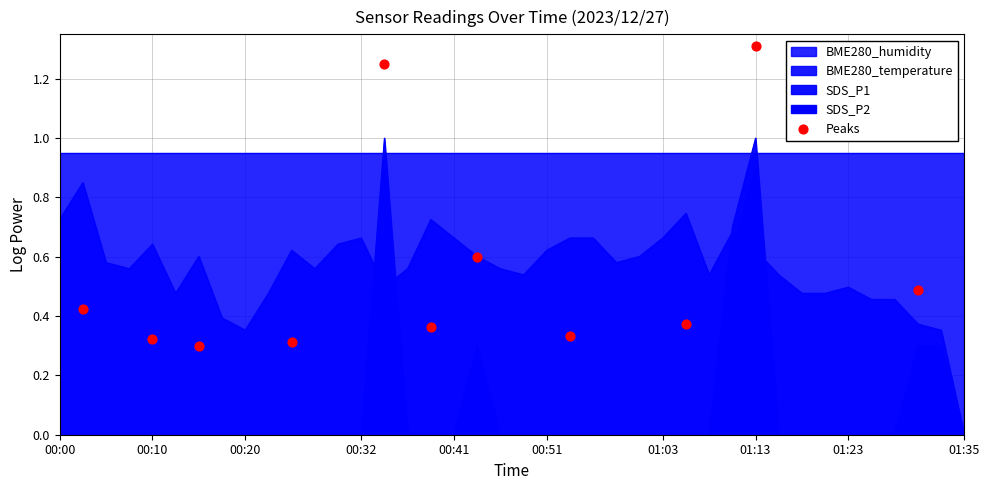

Which has a higher value, 00:32 or 01:03?

01:03